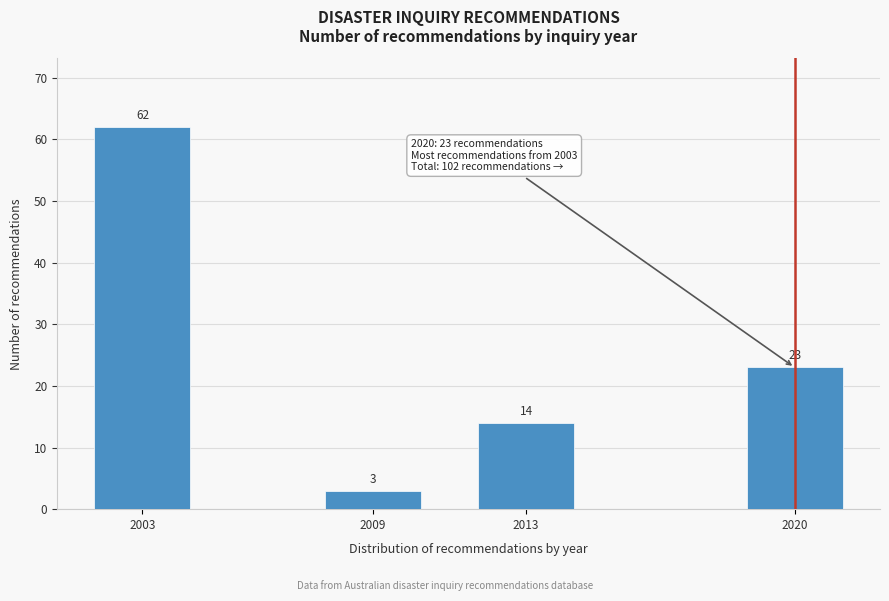

Reading right to left, extract all data points from this chart.

23	14	3	62